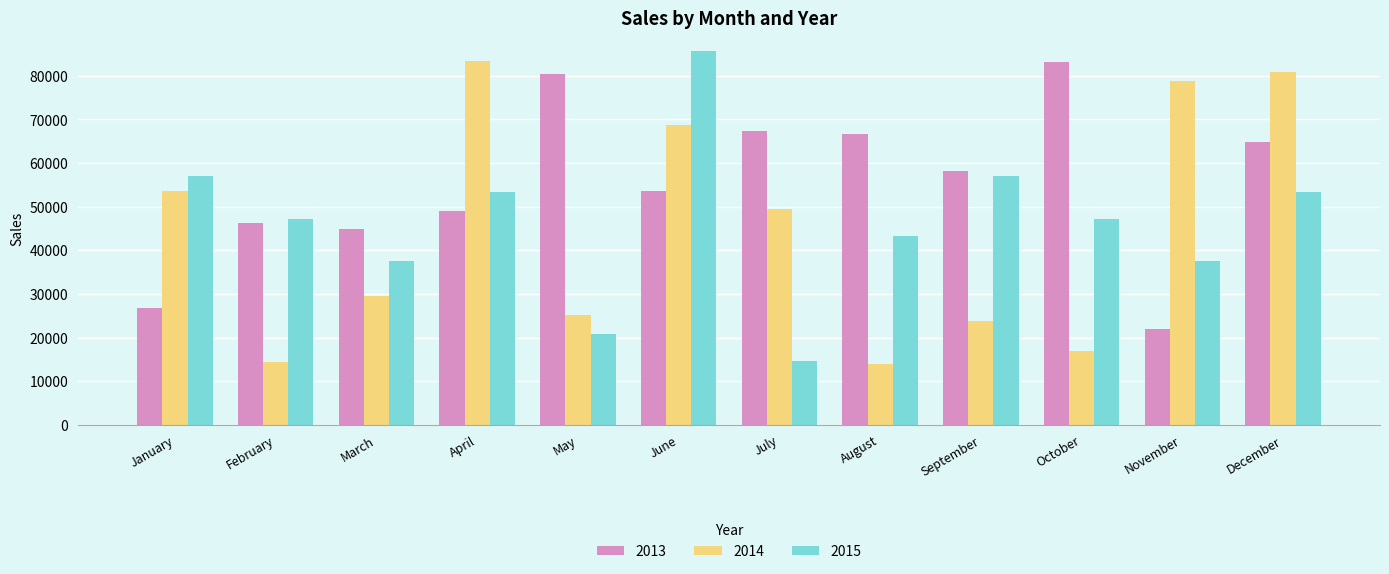

What value does the 2014 series have at April?

83468